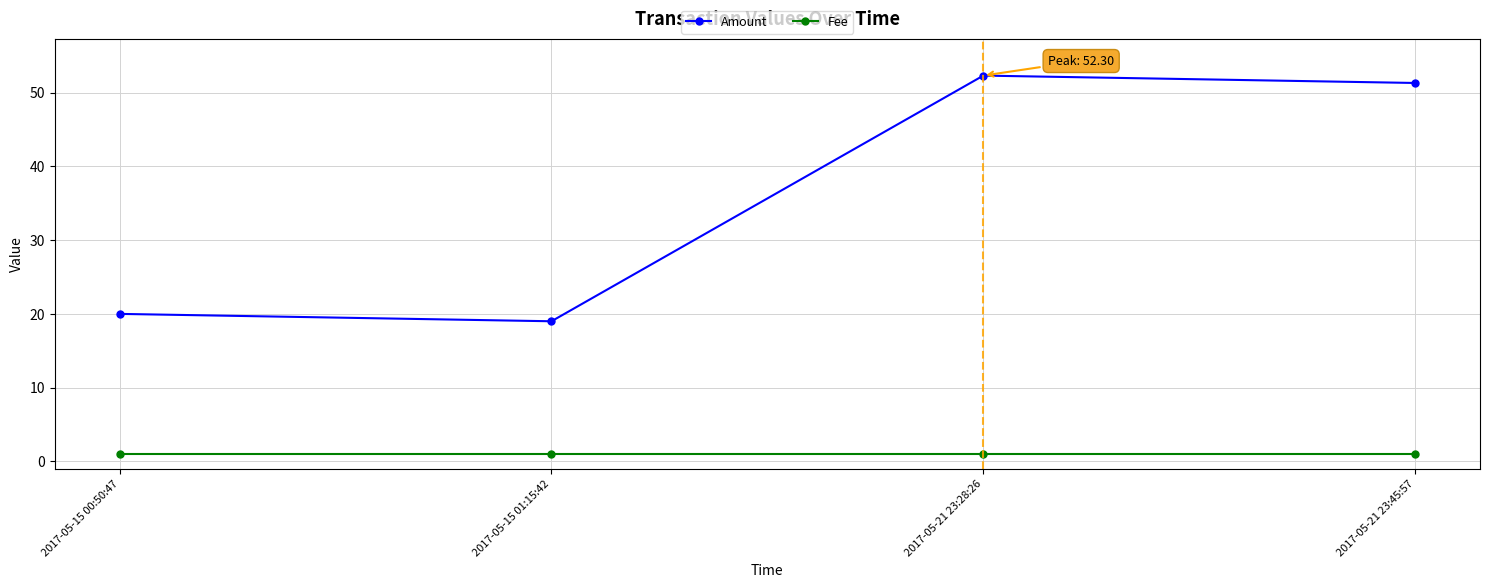

Where is the first local minimum for Amount?

2017-05-15 01:15:42